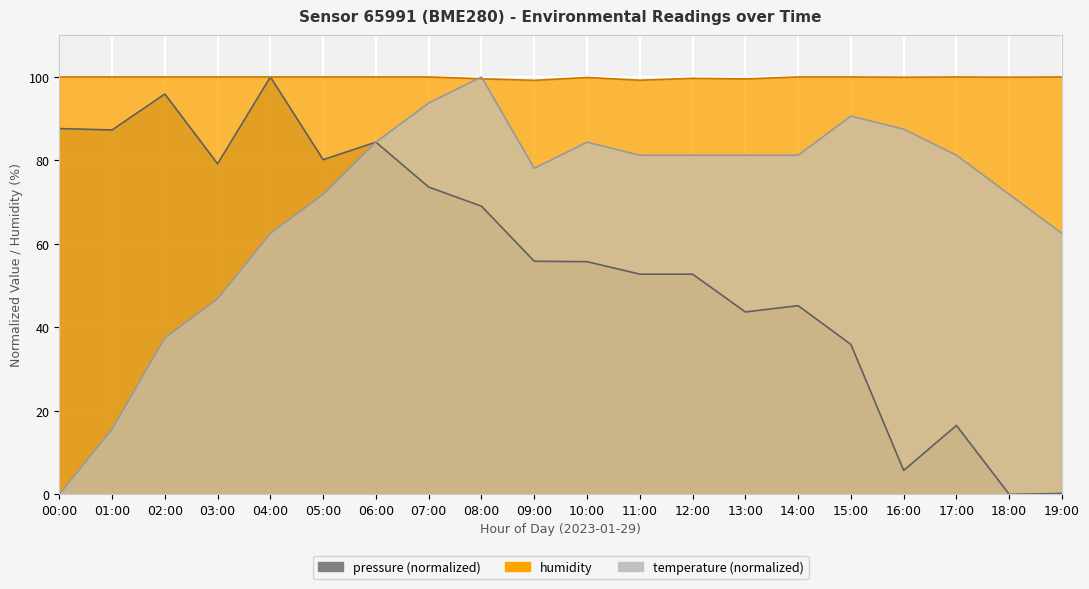

Which series changed the most between 11:00 and 14:00?

pressure